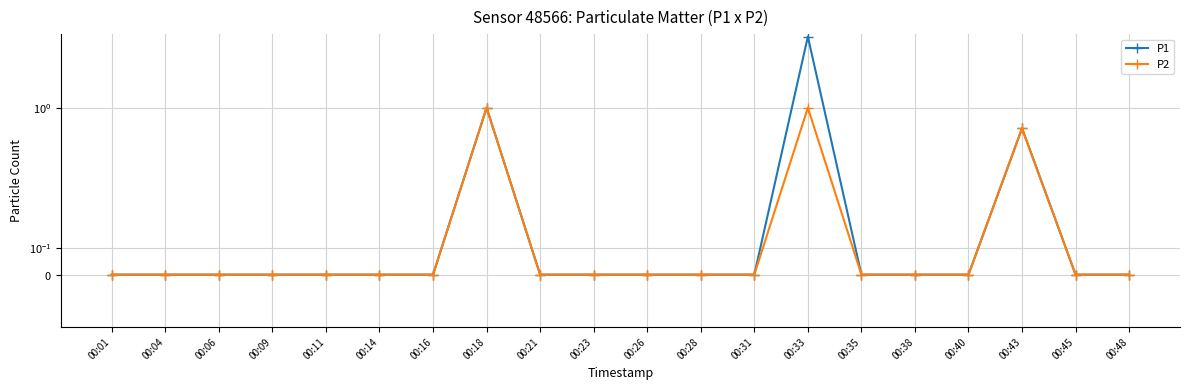

Is it true that P1 equals 2.3 at 00:11?

False